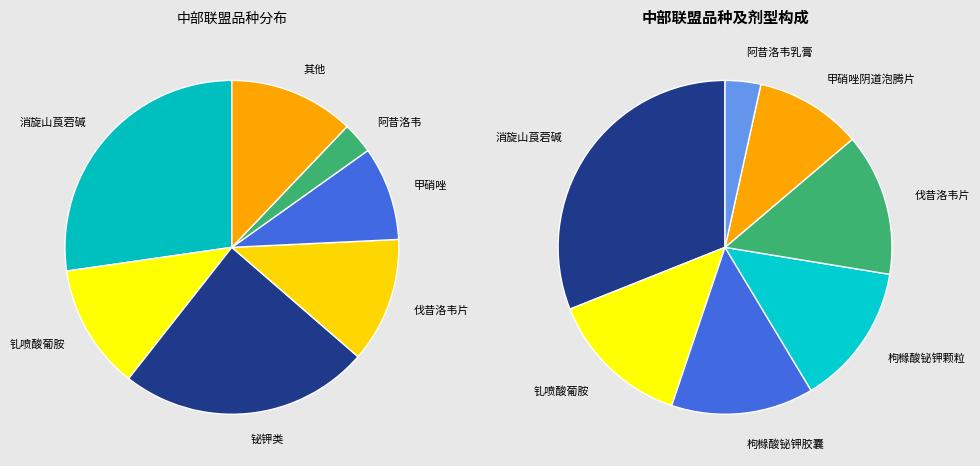

Approximately how many times larger is the value at 钆喷酸葡胺注射液 compared to 枸橼酸铋钾胶囊?

1.0